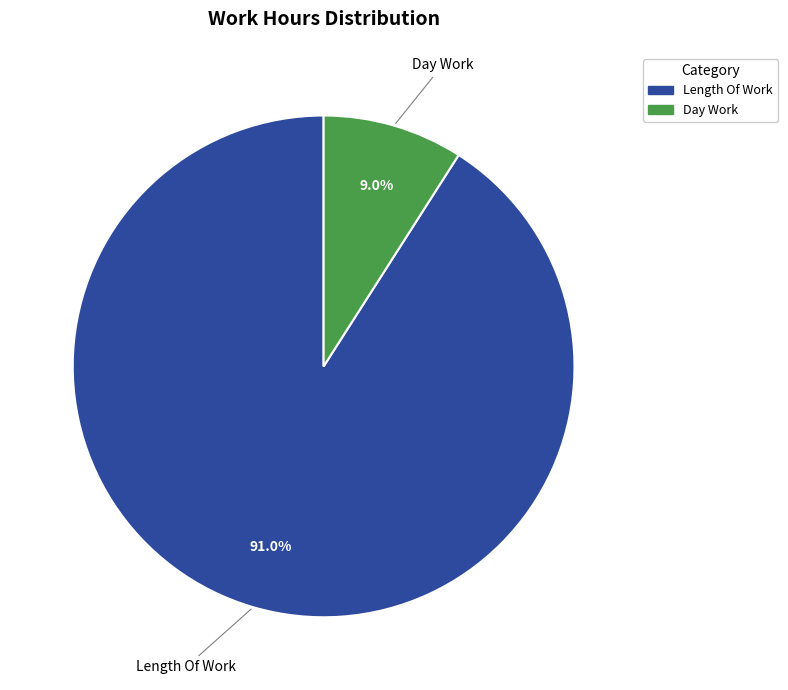

Is there a majority slice in this chart?

Yes